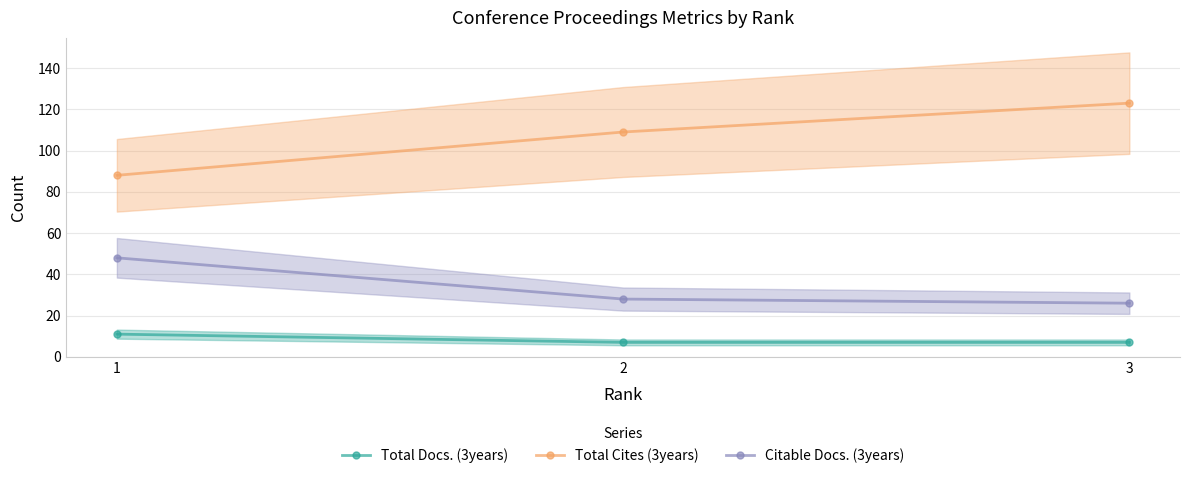

Is this an area chart (filled region under the line)?

No